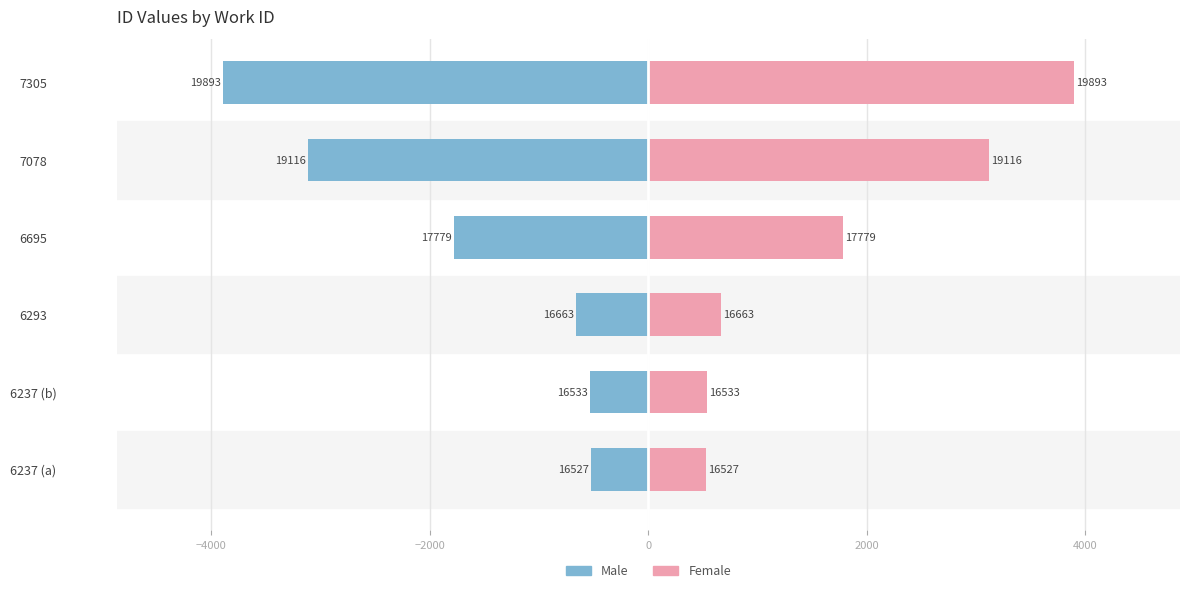

How many bars are there in total?

12